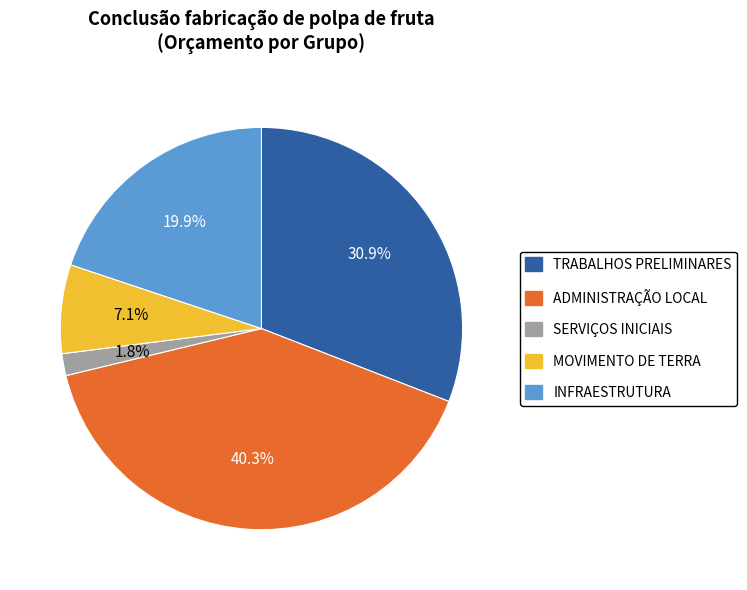

Rank the categories by value from highest to lowest.

ADMINISTRAÇÃO LOCAL, TRABALHOS PRELIMINARES, INFRAESTRUTURA, MOVIMENTO DE TERRA, SERVIÇOS INICIAIS